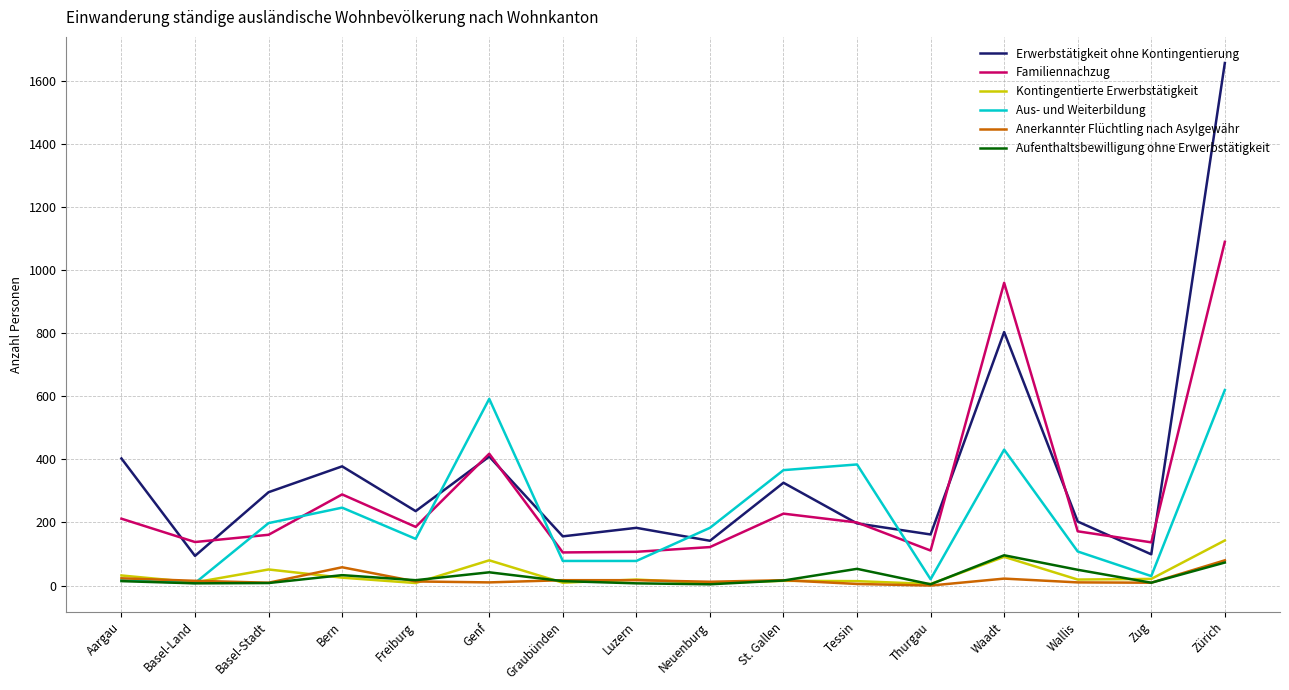

Does the chart have visible grid lines?

Yes